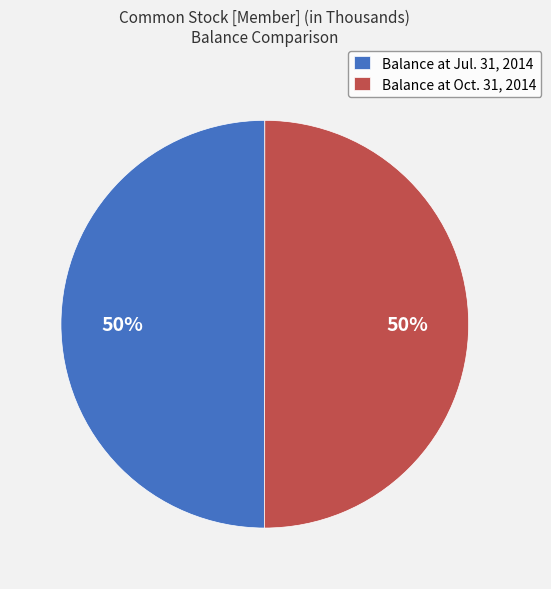

Combined, do Balance at Jul. 31, 2014 and Balance at Oct. 31, 2014 account for over 50%?

Yes